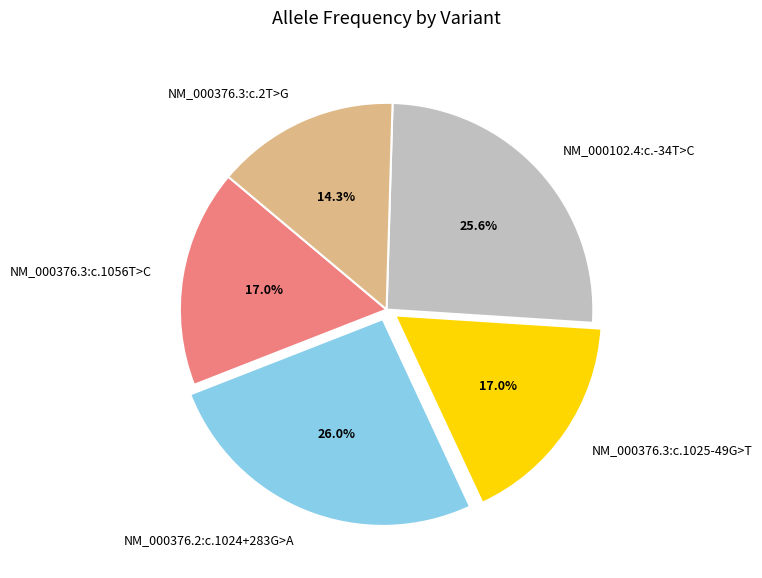

Which slice is the smallest?

NM_000376.3:c.2T>G